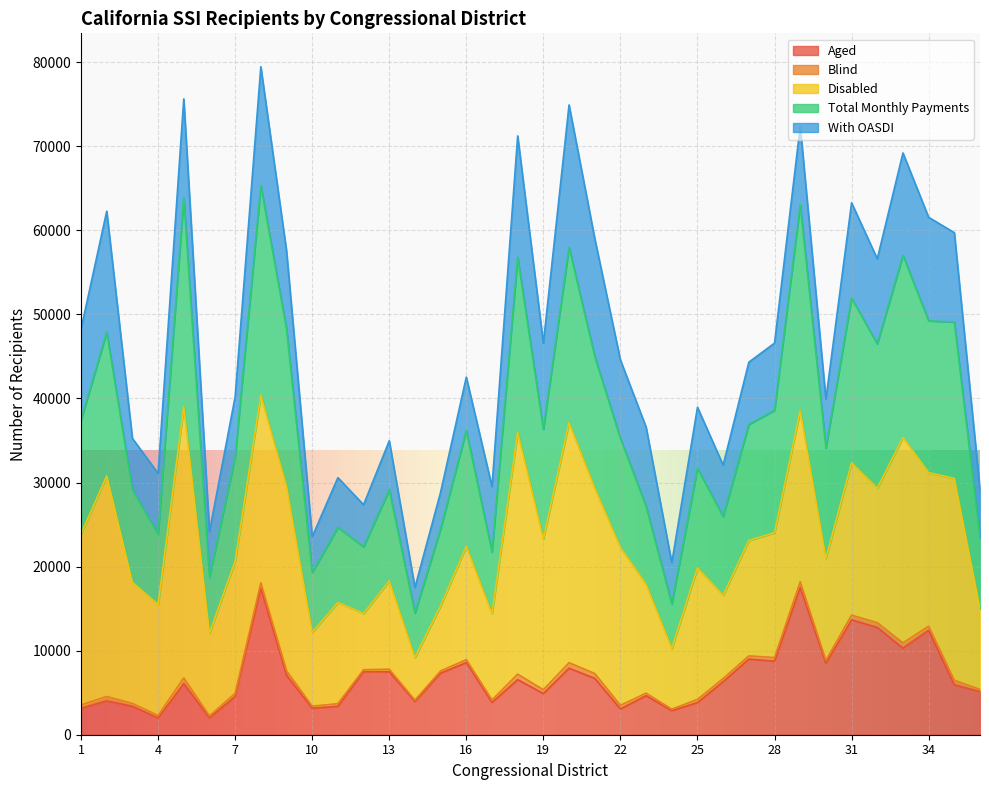

What is the highest value of the Aged series?

17520